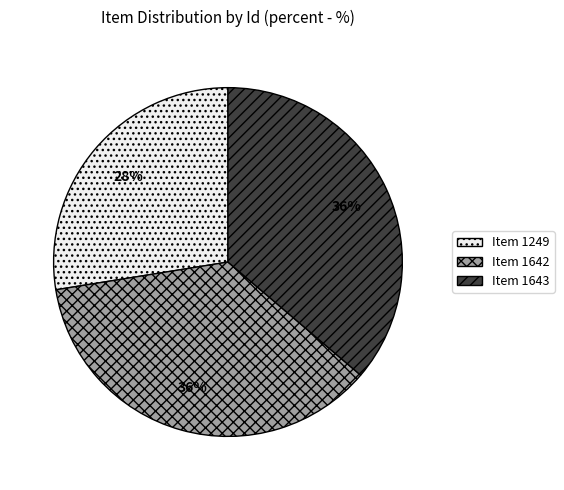

To the nearest percent, what percentage of the pie is Item 1249?

28%